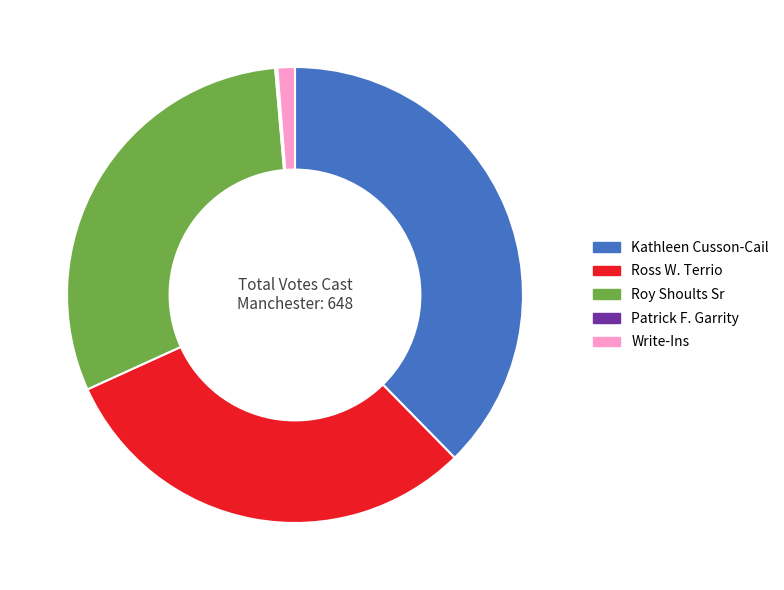

Is there any slice that represents more than half of the pie?

No